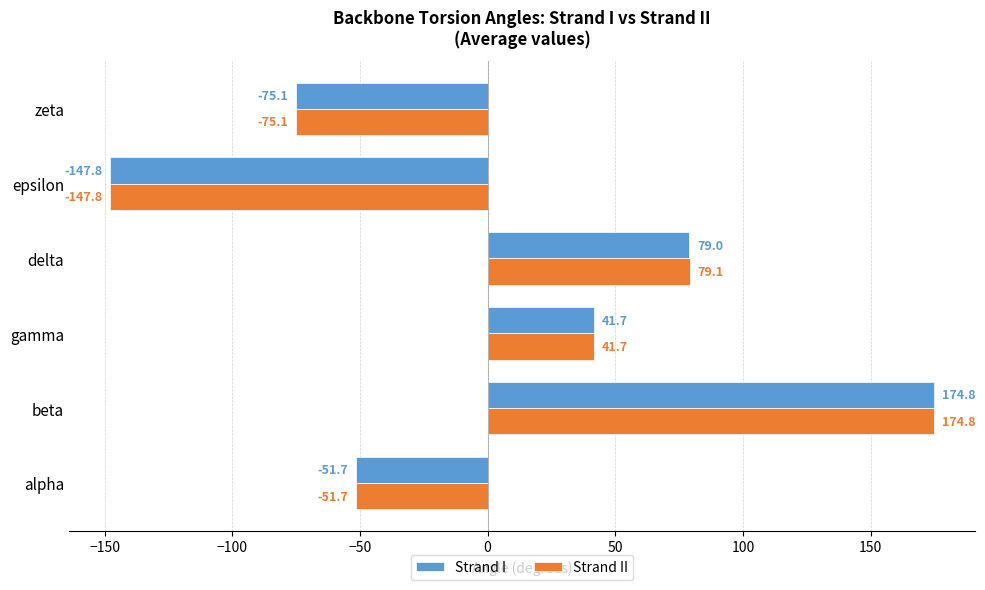

How many data points in Strand II are above 41?

3